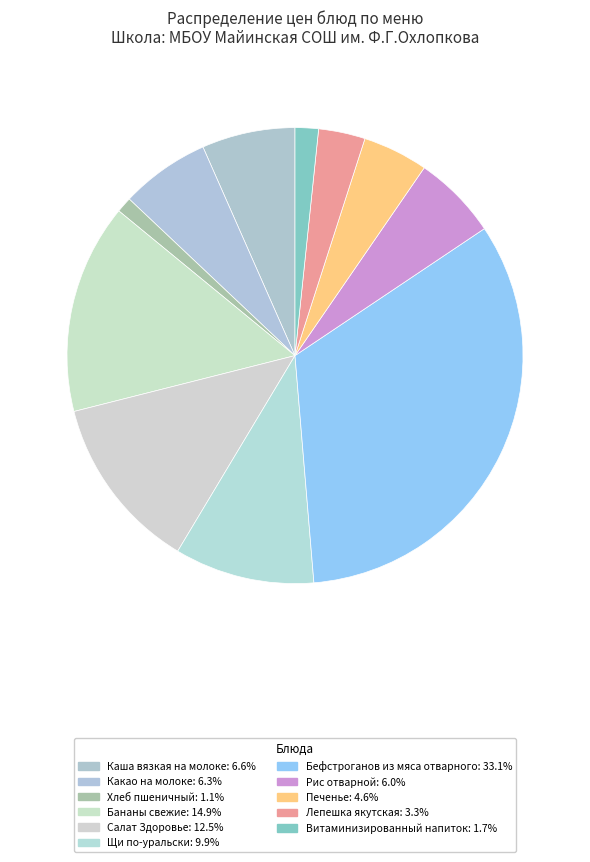

Count the number of slices in the pie.

11